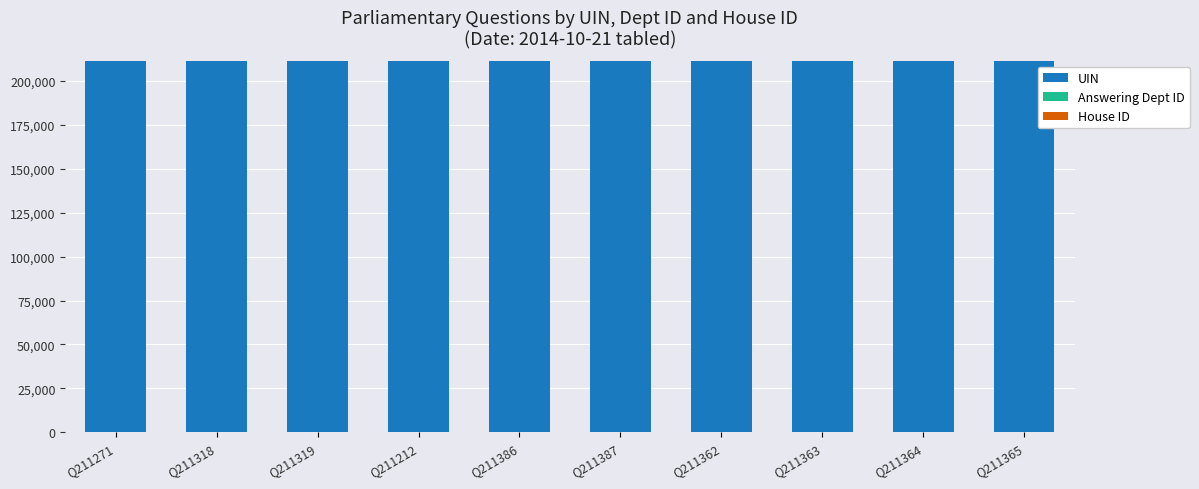

What is the sum of all UIN values?

2113347